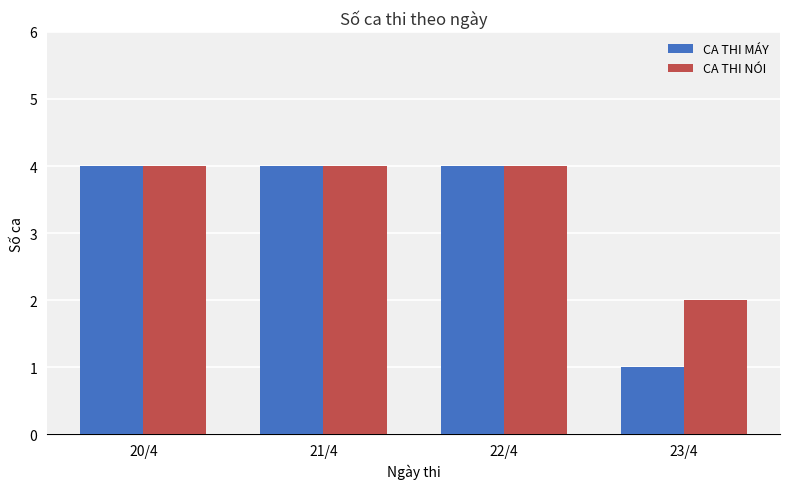

The value of CA THI MÁY at 23/4 is 0. True or false?

False